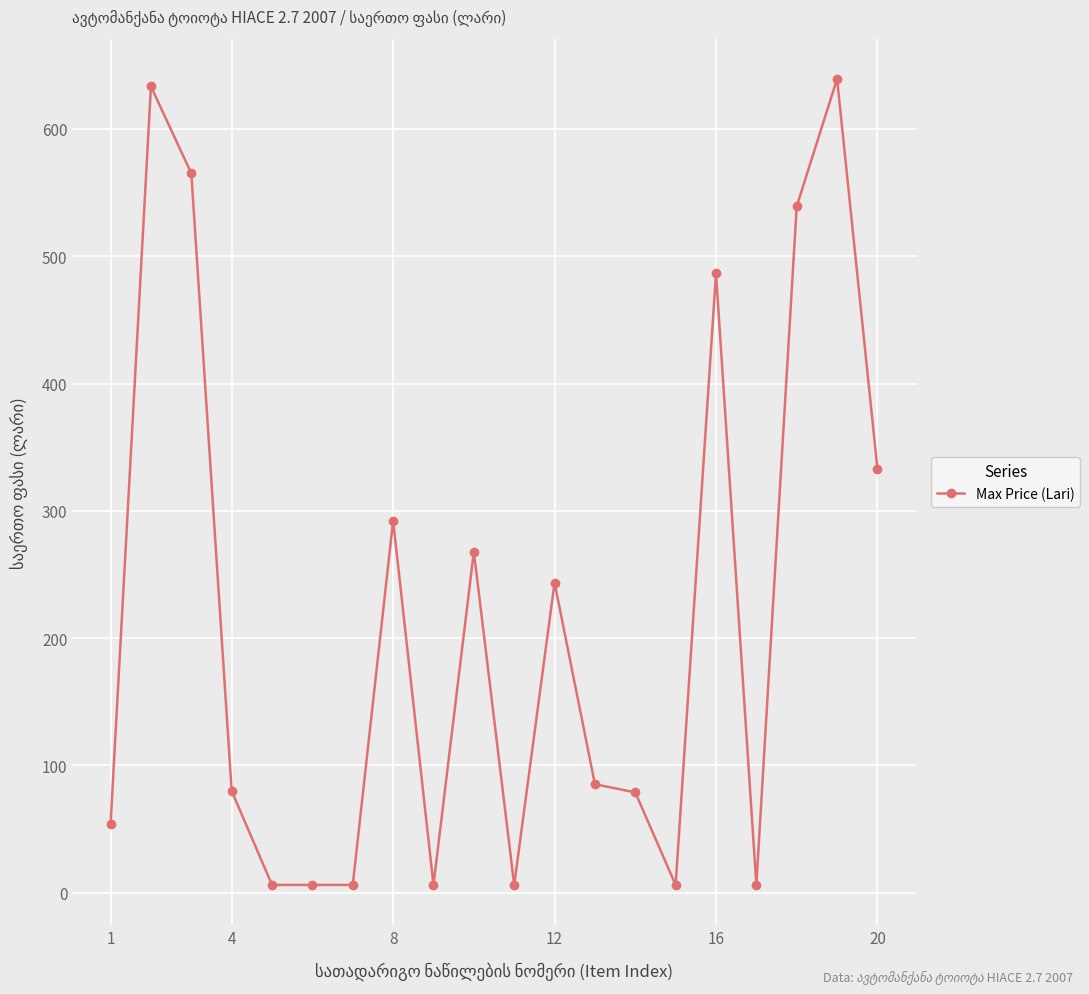

True or false: there are more than 1 points higher than both neighbors.

True